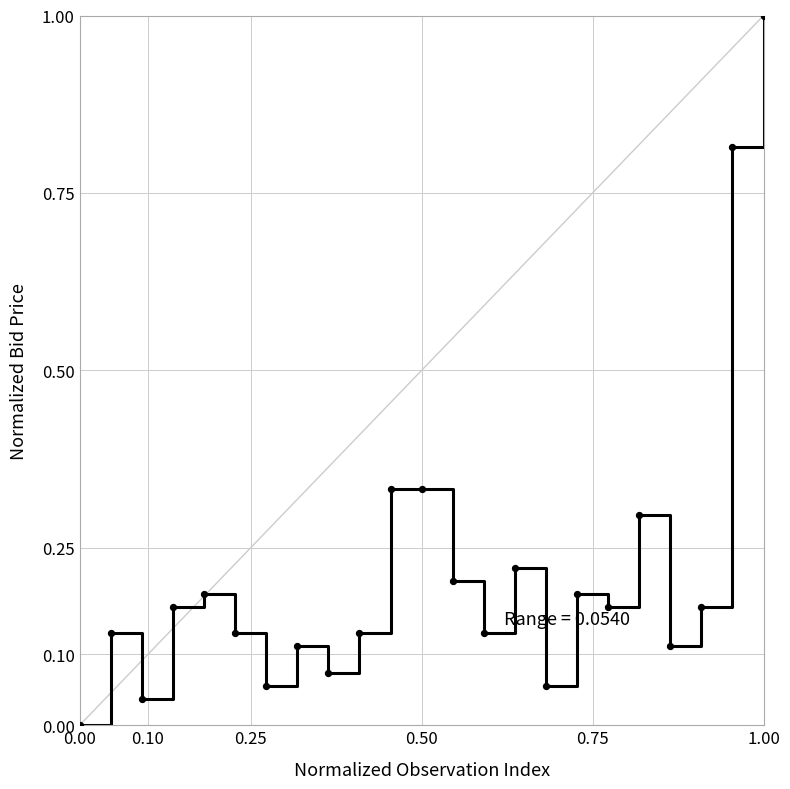

What is the maximum value shown in the chart?

1.0